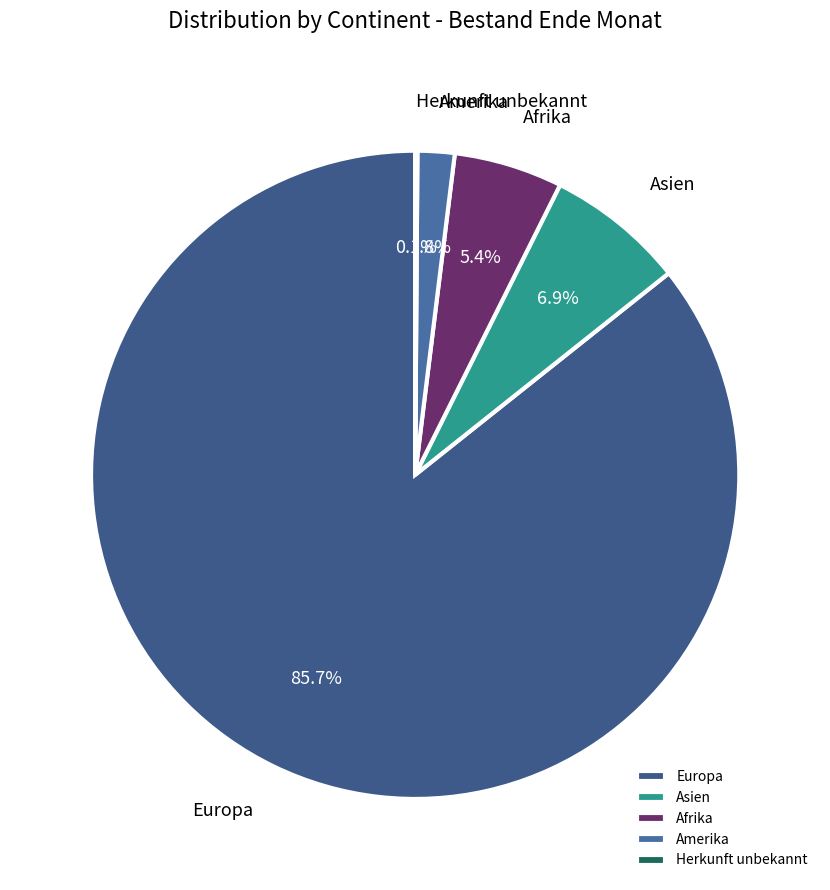

What portion of the pie excludes Afrika?

94.6%